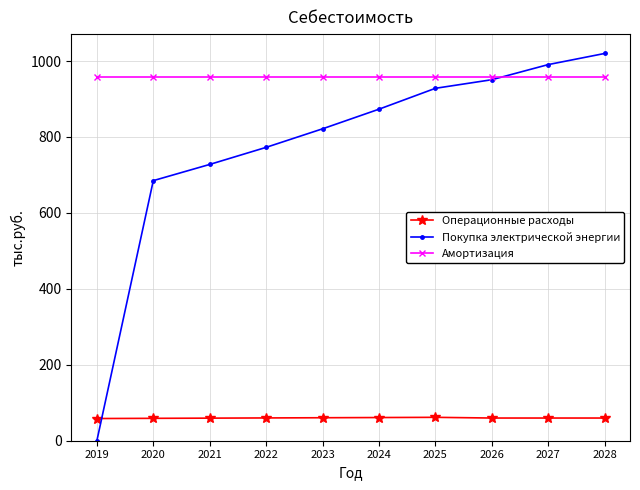

How many times do Амортизация and Покупка электрической энергии cross each other?

1